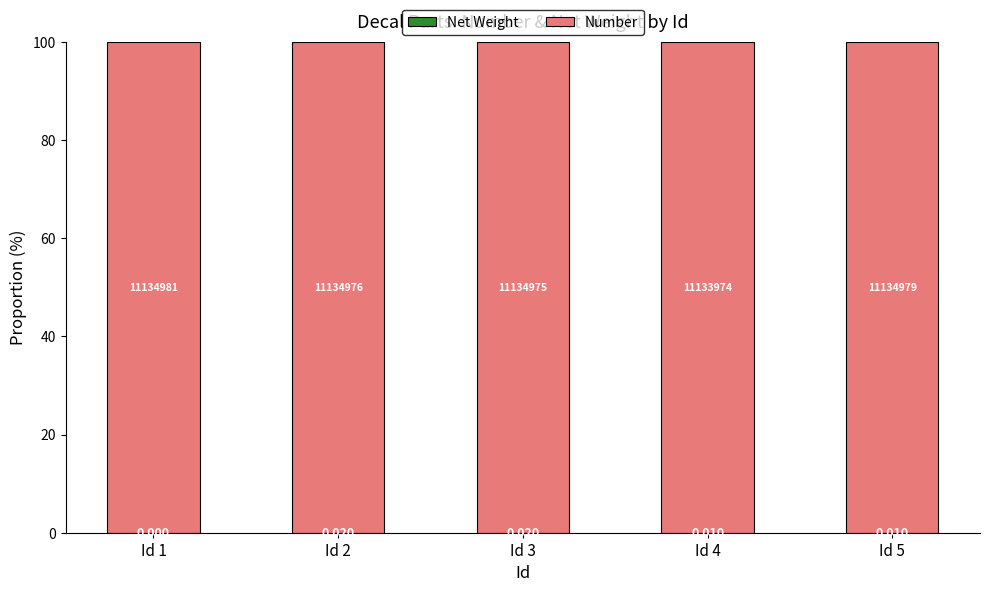

The Net Weight series shows -0.0 at Id 1. True or false?

False